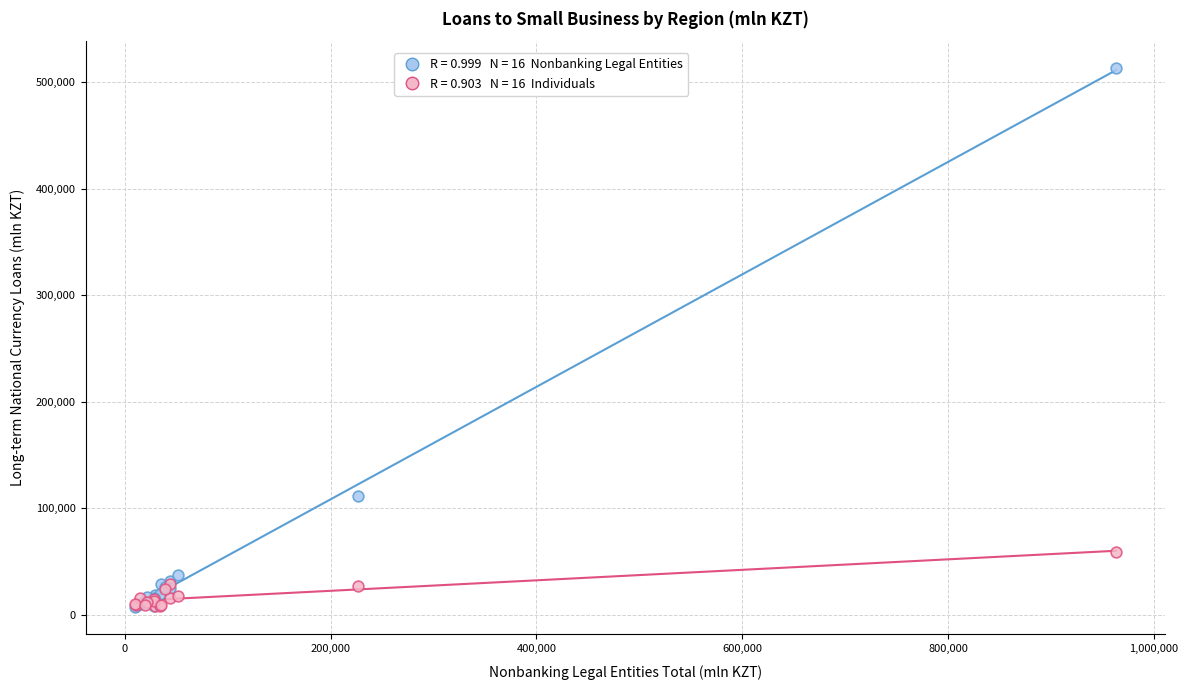

Across all series, what Y value is closest to 260027?

111731.0